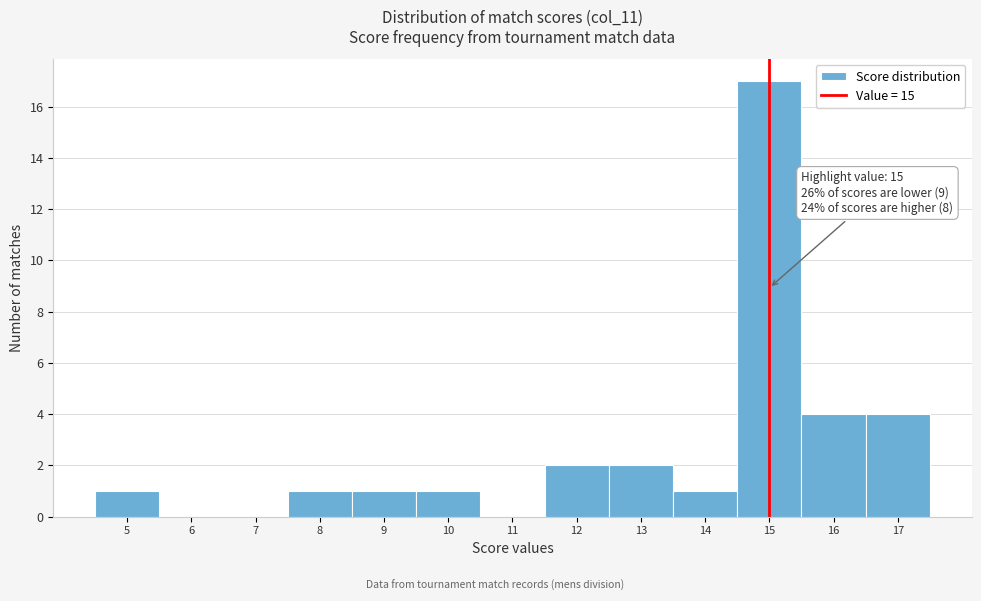

Which range on the x-axis has the tallest bar?

14.5 to 15.5